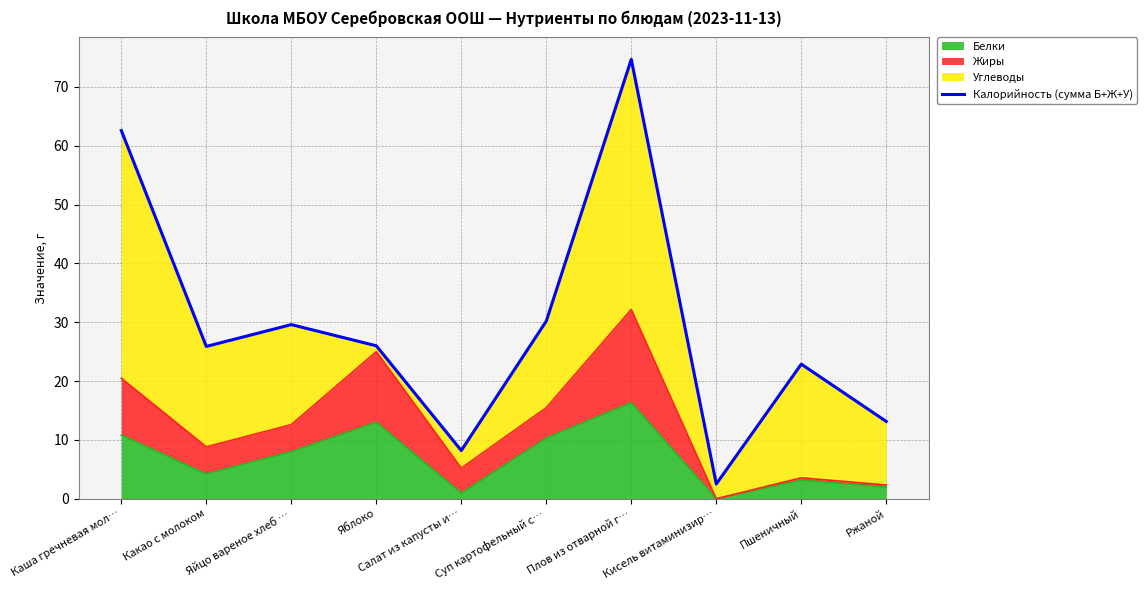

Where is the first local minimum?

Какао с молоком